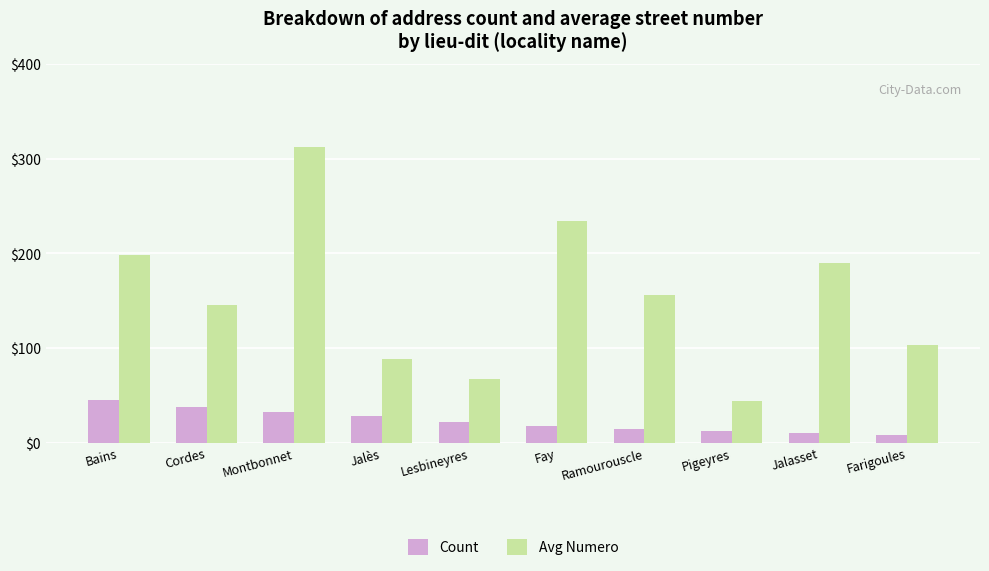

What is the difference between the maximum and second lowest values in the Avg Numero series?

245